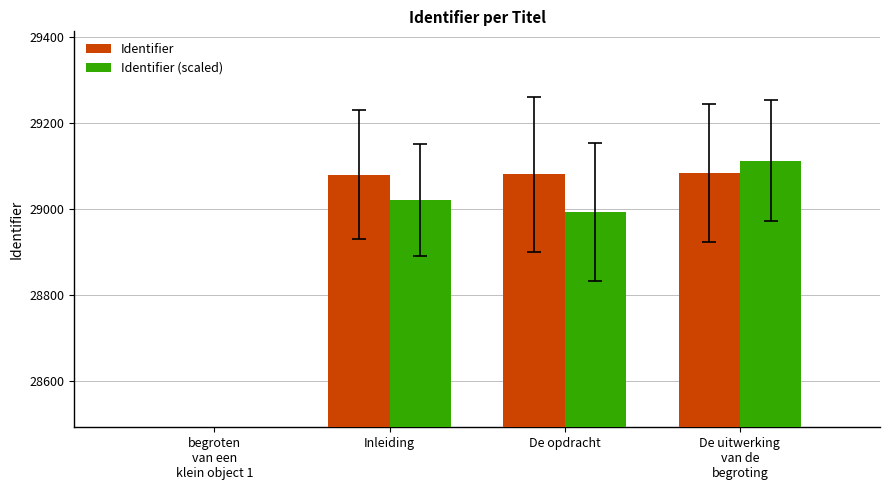

At begroten
van een
klein object 1, list the series in order from smallest to largest.

Identifier, Identifier (scaled)